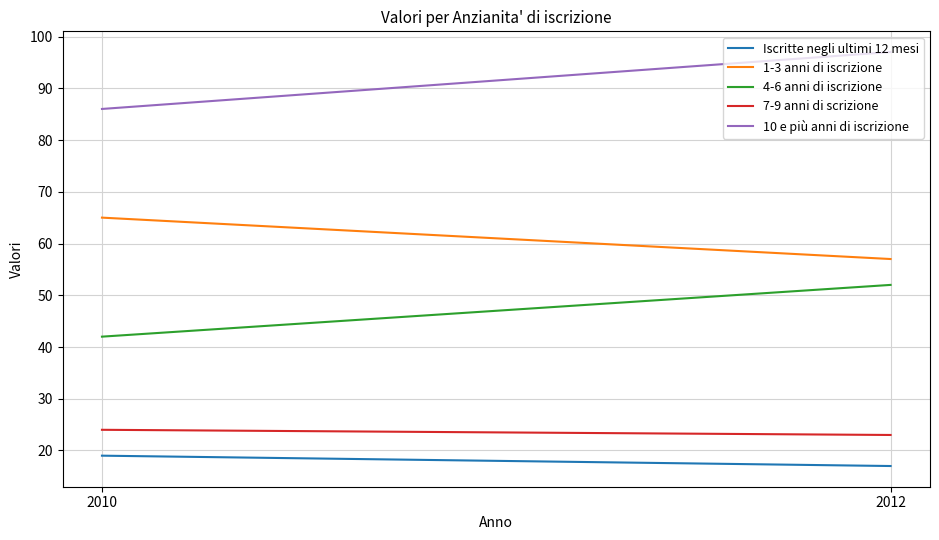

What is the sum of all 4-6 anni di iscrizione values?

94